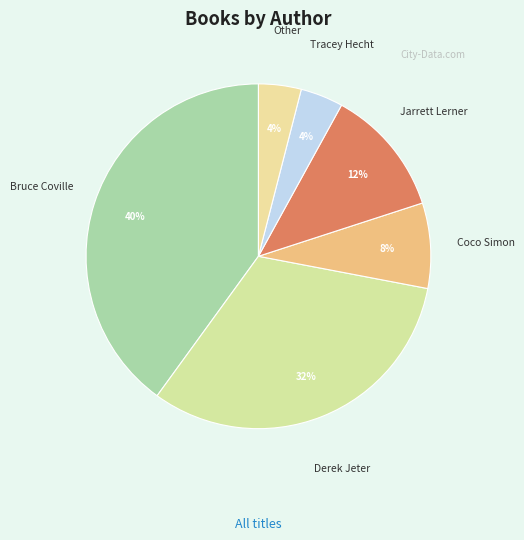

To the nearest percent, what is the difference between the Other and Jarrett Lerner slice percentages?

8%